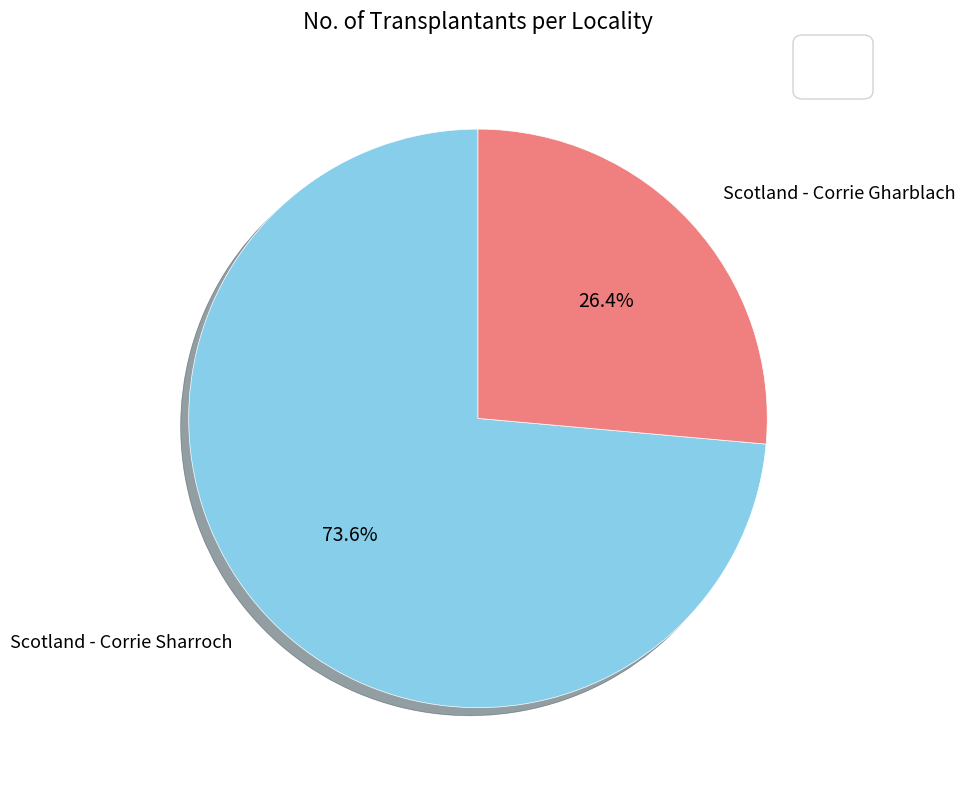

How many segments does this pie chart have?

2